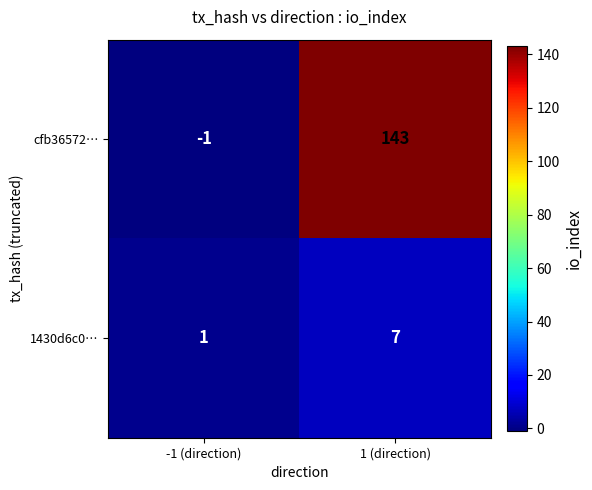

Rank the series by their maximum value, from highest to lowest.

cfb36572…, 1430d6c0…